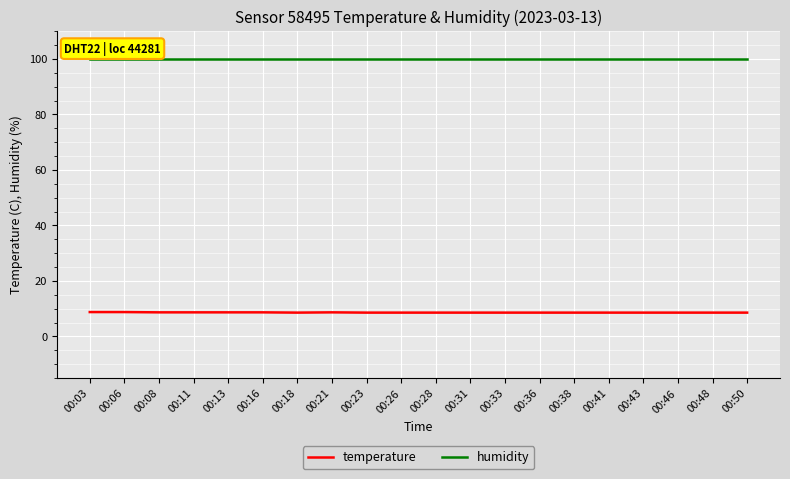

The value of humidity at 00:11 is 33.6. True or false?

False